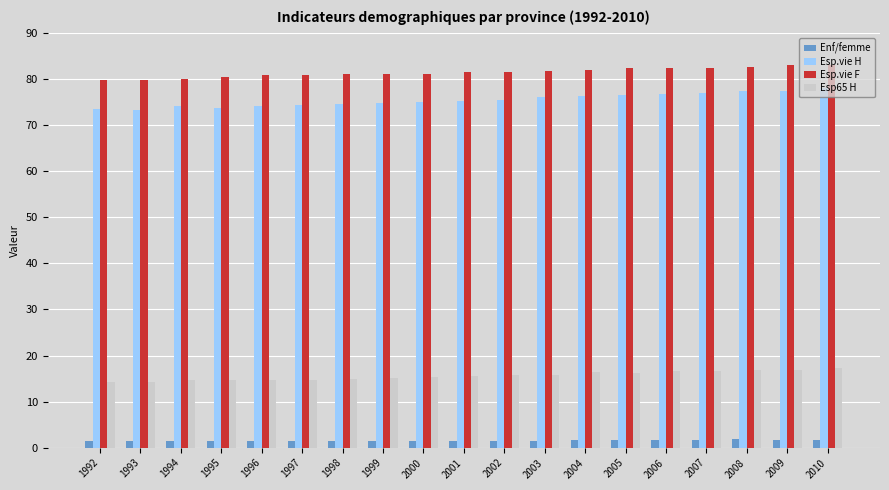

Which series has the largest total across all categories?

Esp.vie F